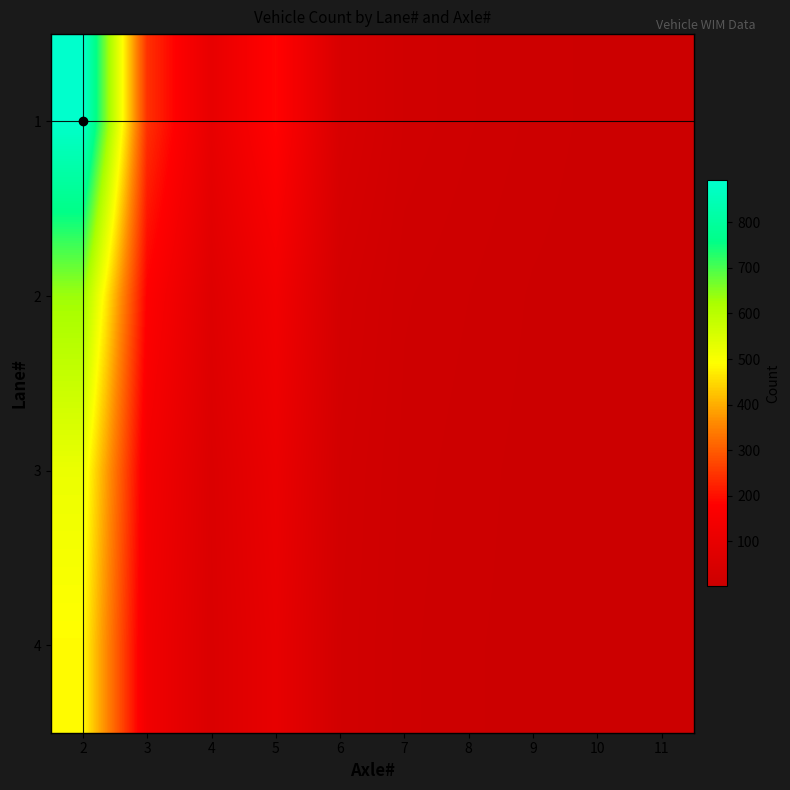

At which category is the sum across all series the highest?

2